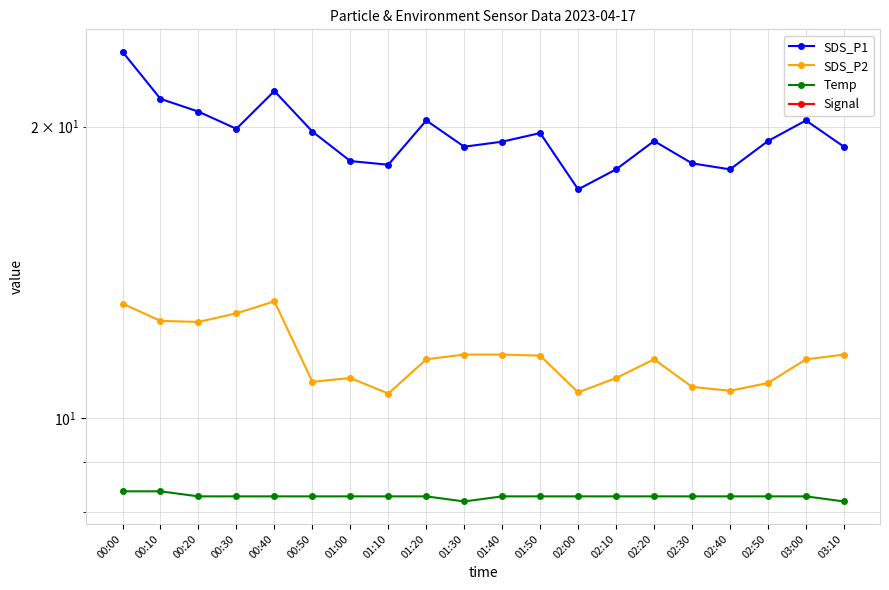

List the series in order of their peak value, highest first.

SDS_P1, SDS_P2, Temp, Signal